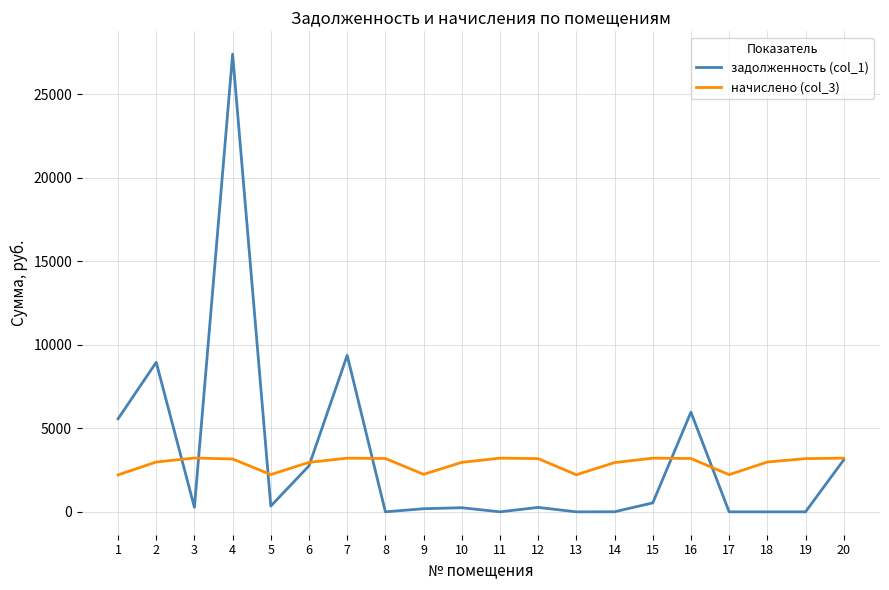

At how many categories does at least one series exceed 19315?

1